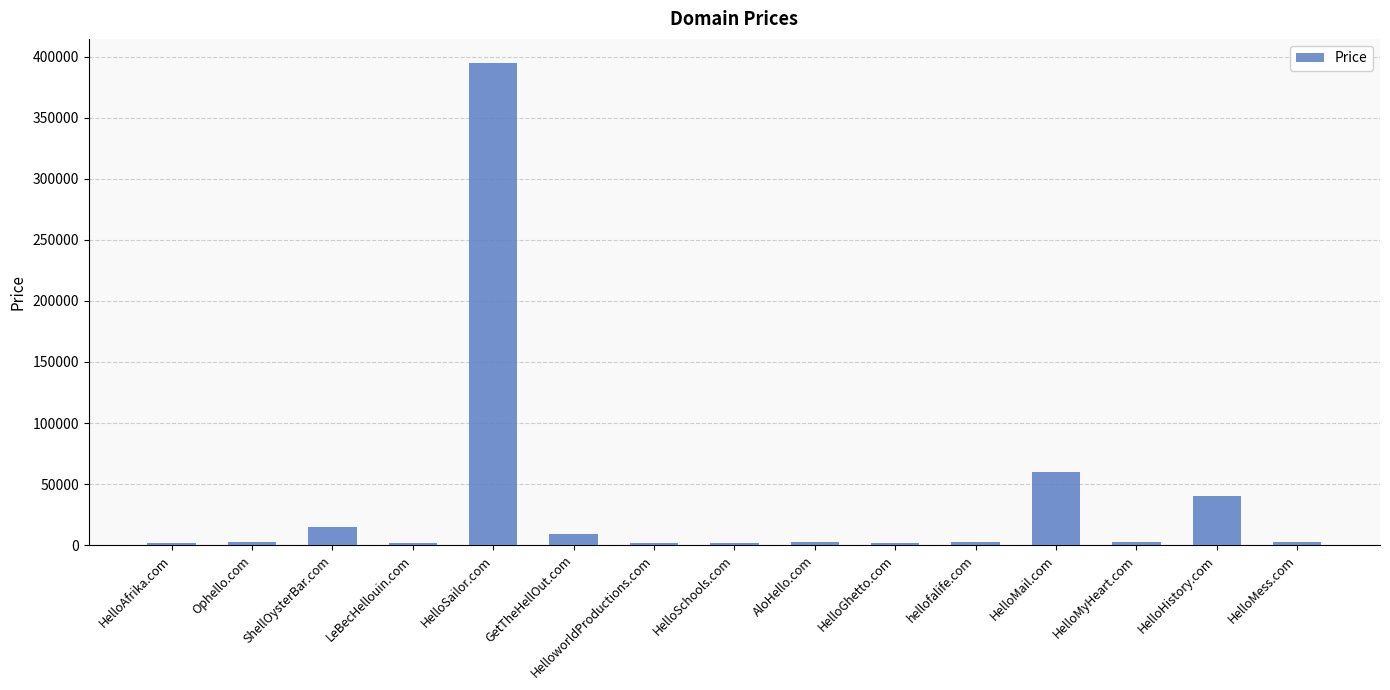

What is the sum of the values at AloHello.com and HelloAfrika.com?

4776